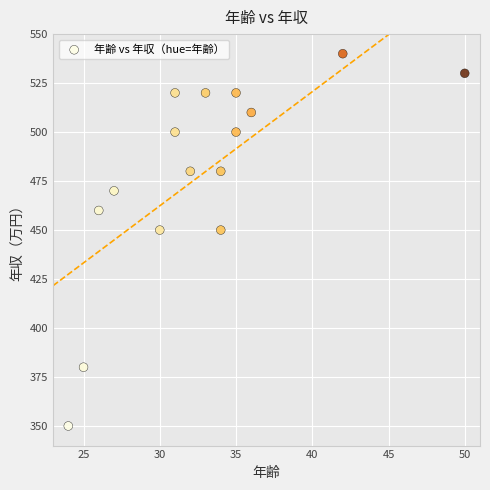

List the coordinates of all points as (X, Y) pairs, reading left to right.

(24, 350)  (25, 380)  (26, 460)  (27, 470)  (30, 450)  (31, 500)  (31, 520)  (32, 480)  (33, 520)  (34, 450)  (34, 480)  (35, 500)  (35, 520)  (36, 510)  (42, 540)  (50, 530)